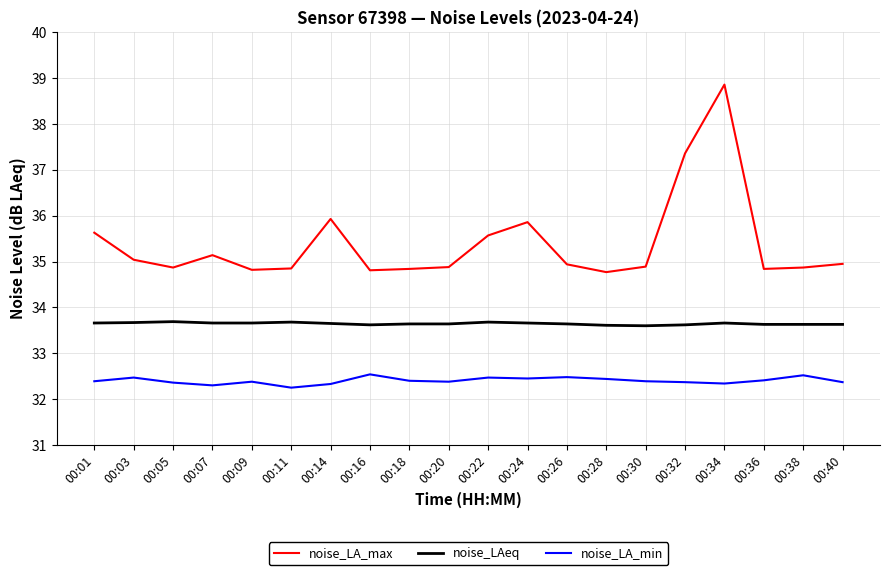

Between 00:11 and 00:14, which series saw the biggest shift?

noise_LA_max